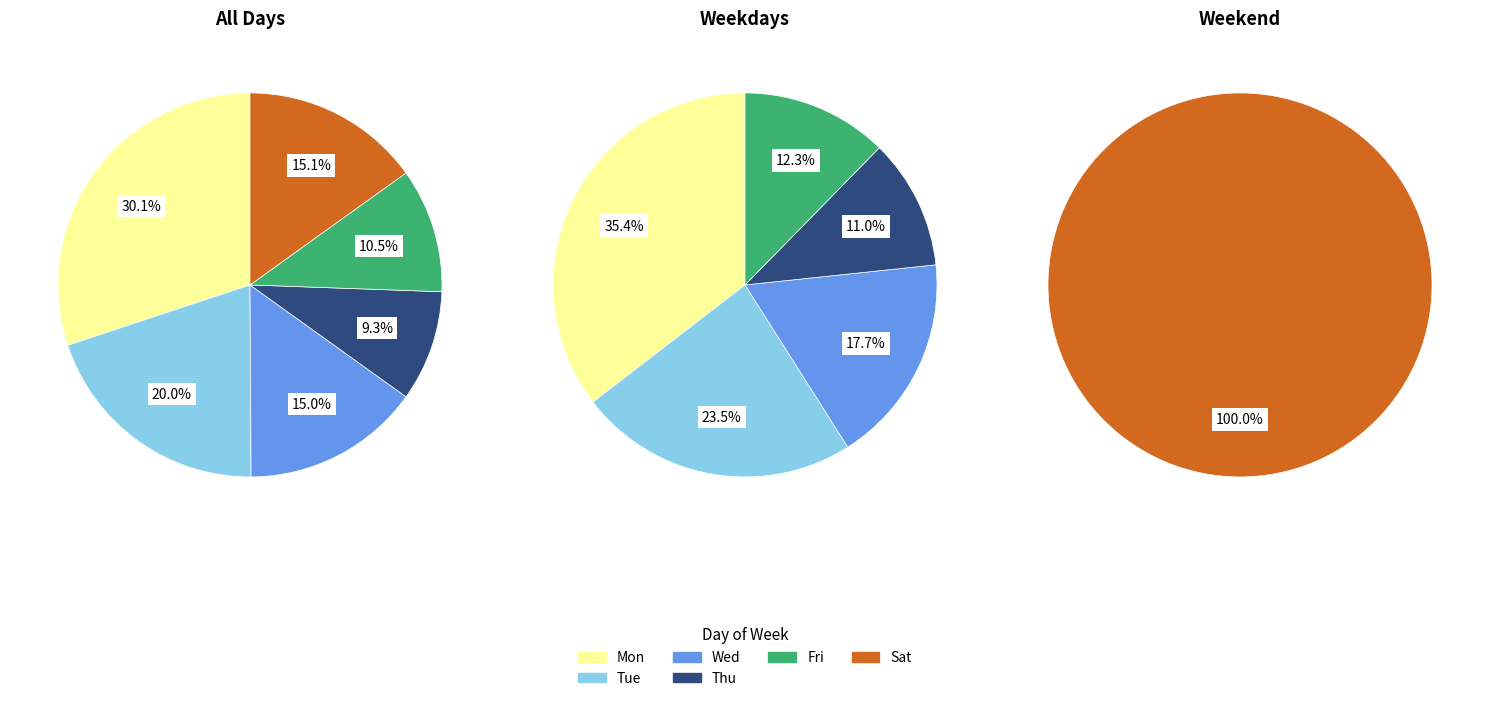

Is Fri the majority of the pie?

No